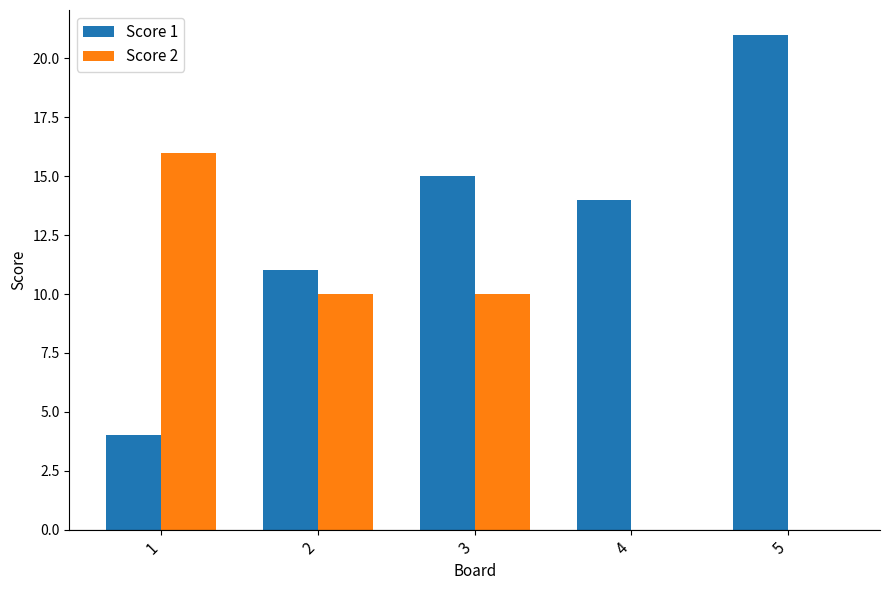

Is the value of Score 1 at 1 greater than the value of Score 2 at 2?

No